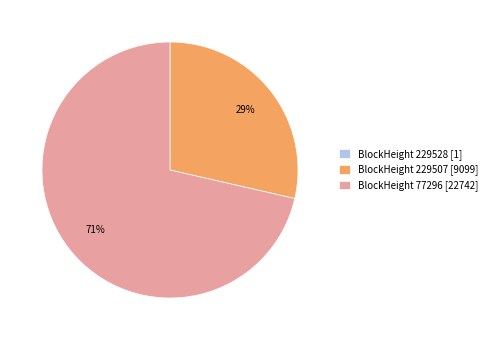

Which slice is the largest?

BlockHeight 77296 [22742]